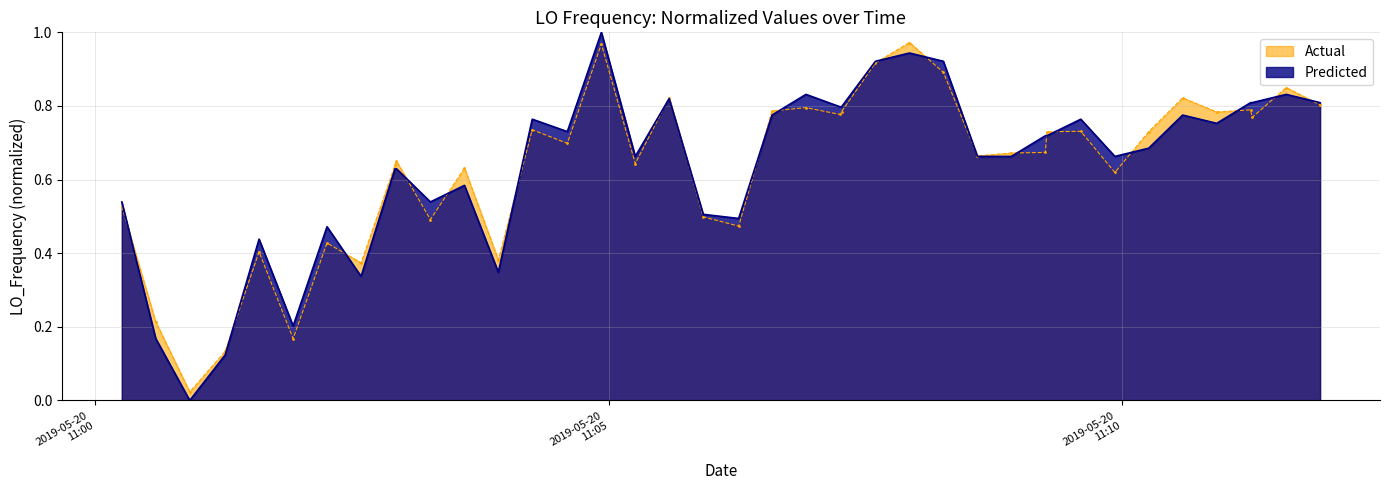

Count the number of values greater than 0.

39